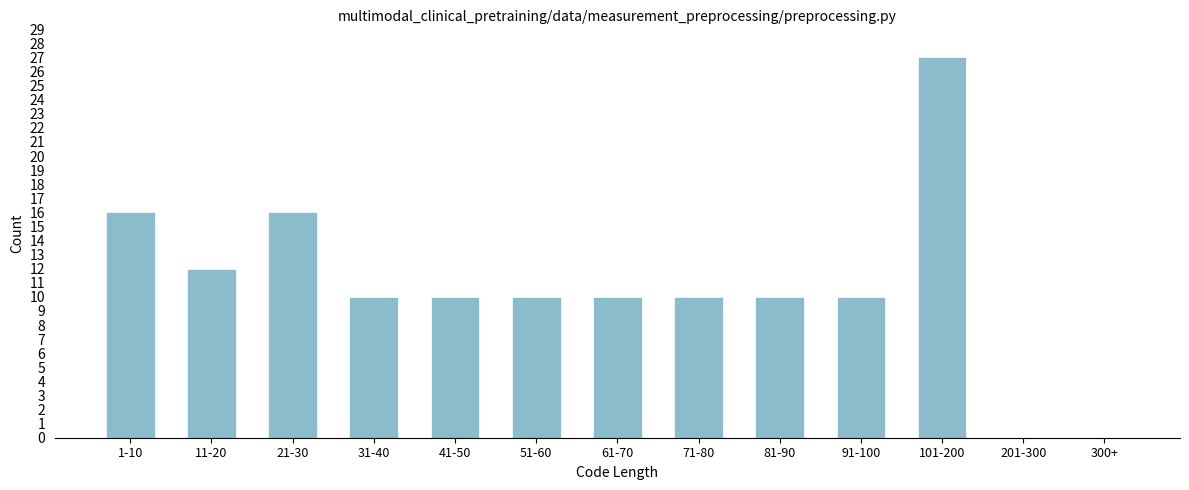

Is it true that the value at 81-90 is 10?

True